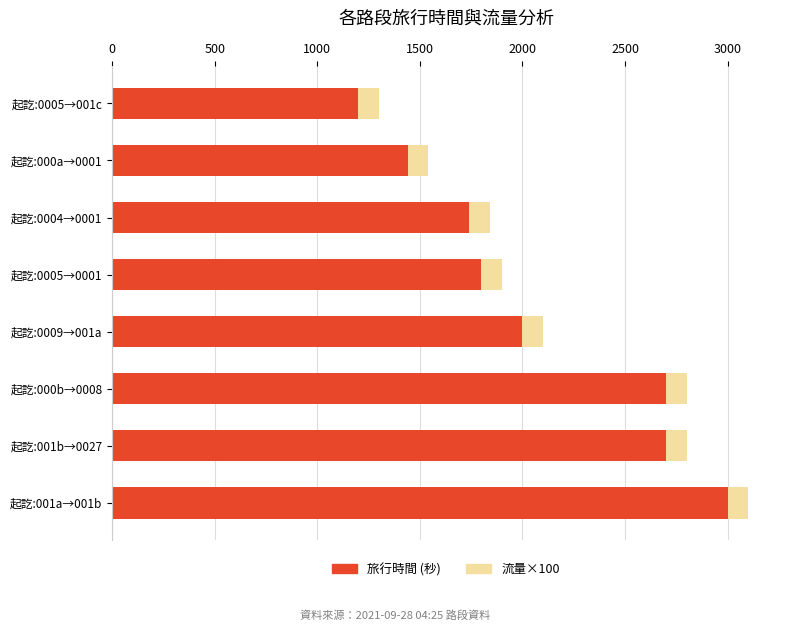

What is the highest value of the 旅行時間 (秒) series?

3000